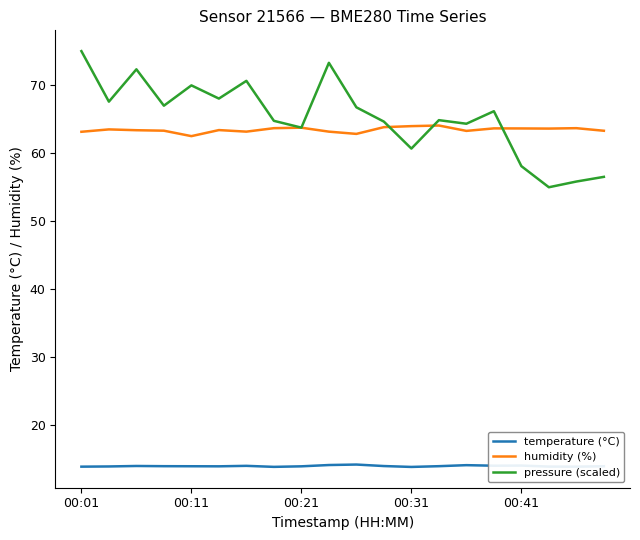

What is the sum of all humidity (%) values?

1268.9